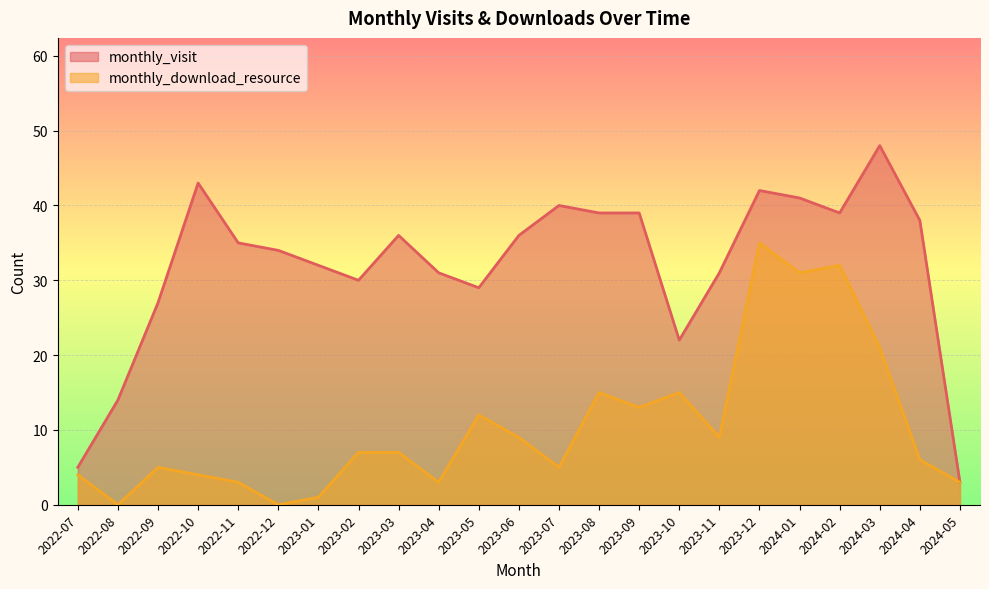

What is the value of the monthly_download_resource point at the 14th from the left?

15